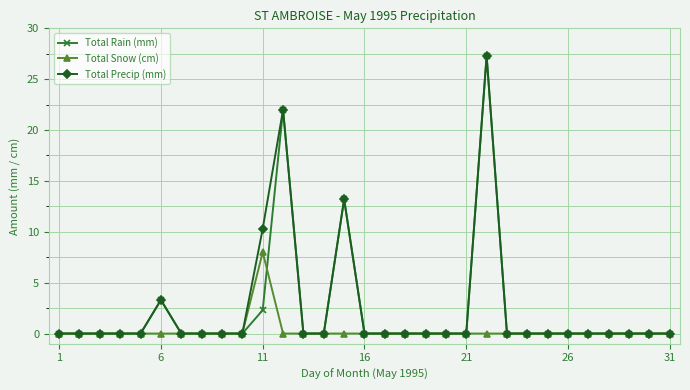

What is the greatest value displayed?

27.3